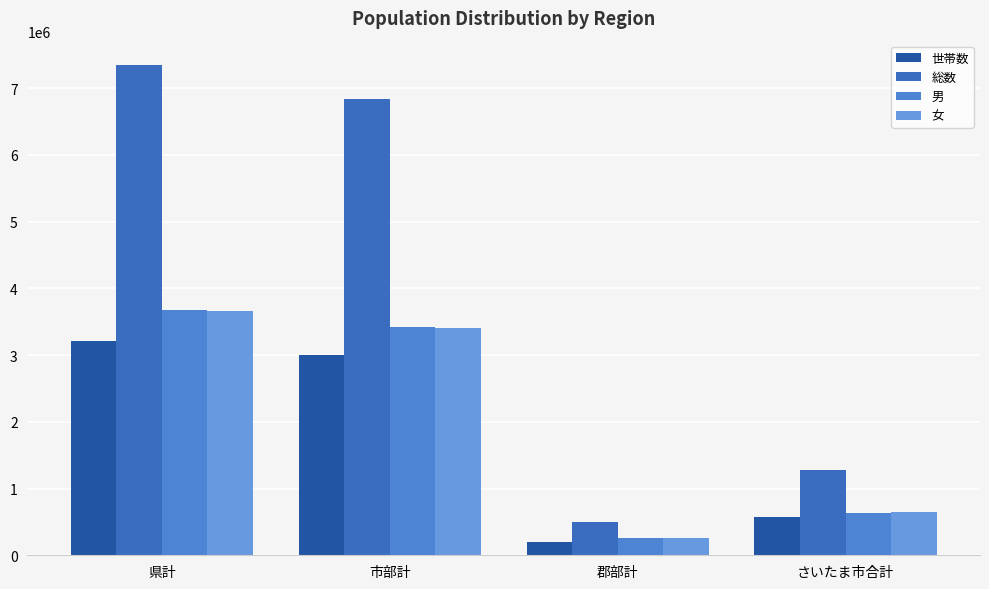

What position from the left is 県計?

1